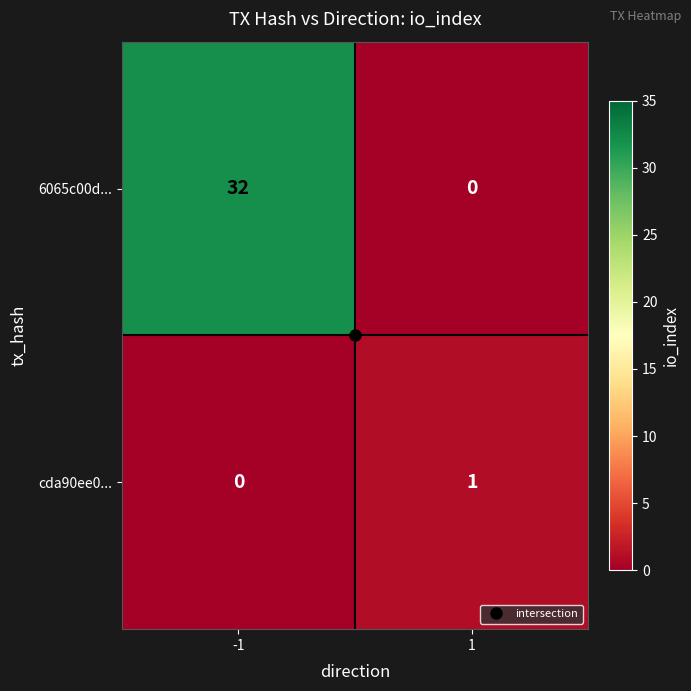

What is the sum of all 6065c00d... values?

32